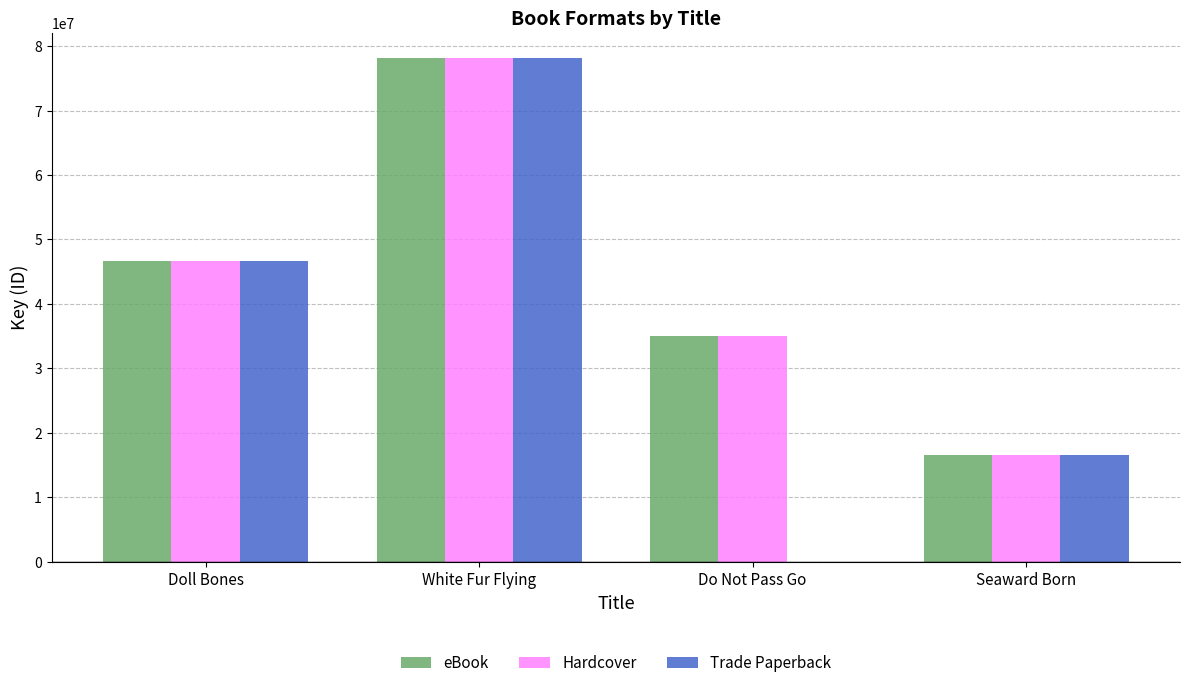

Is the value of Hardcover at Doll Bones greater than the value of Trade Paperback at Do Not Pass Go?

Yes